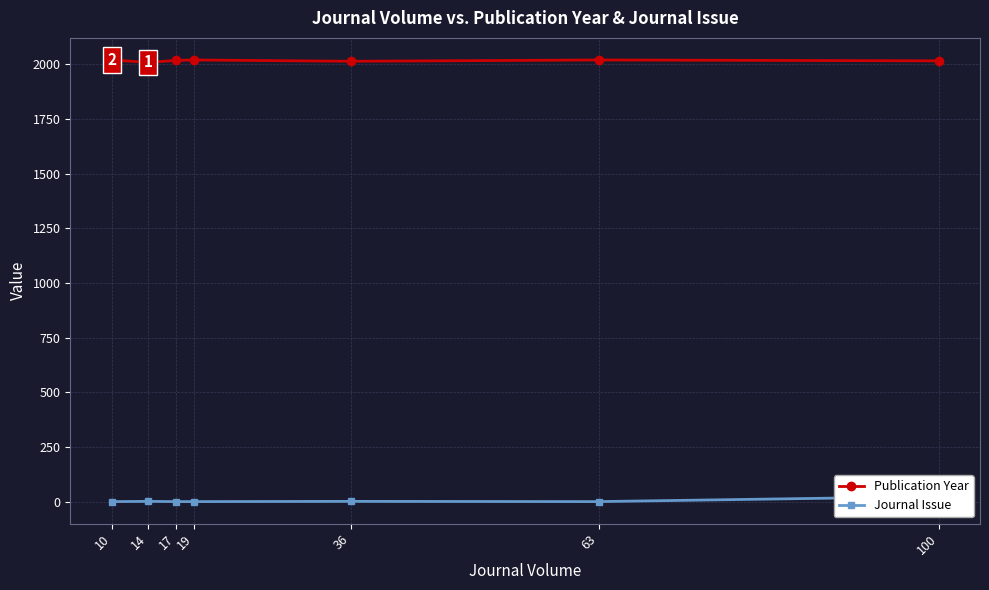

At which category is the sum across all series the highest?

100